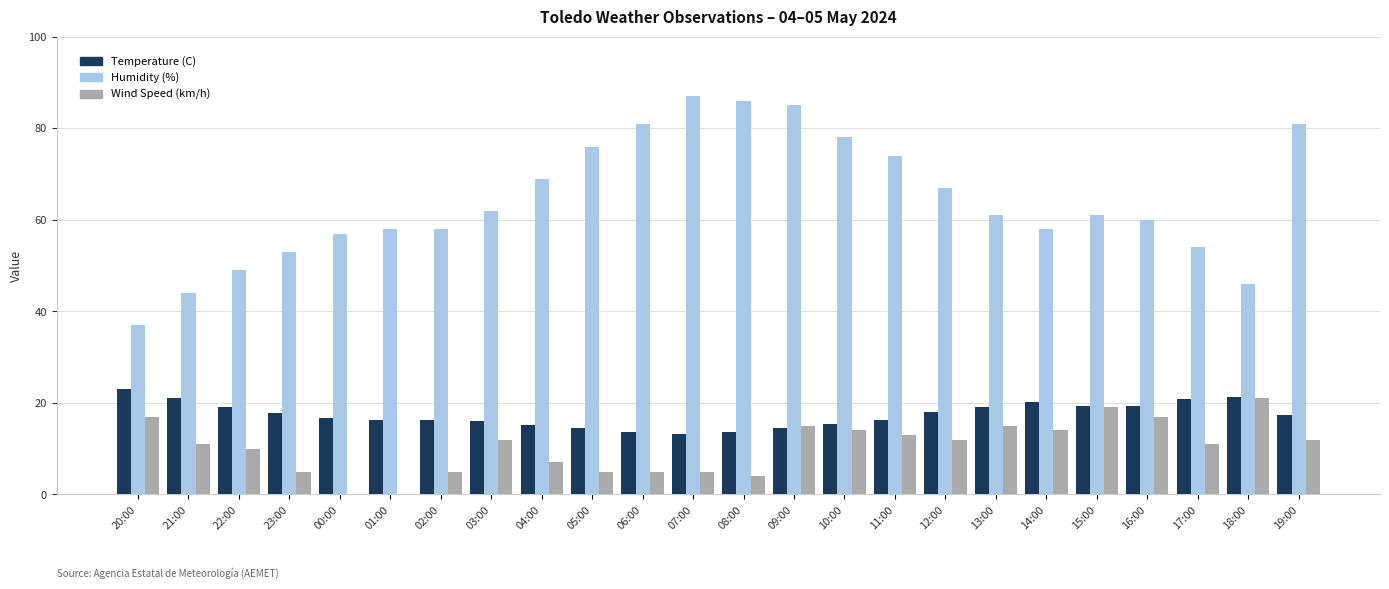

What is the sum of all Humidity (%) values?

1542.0